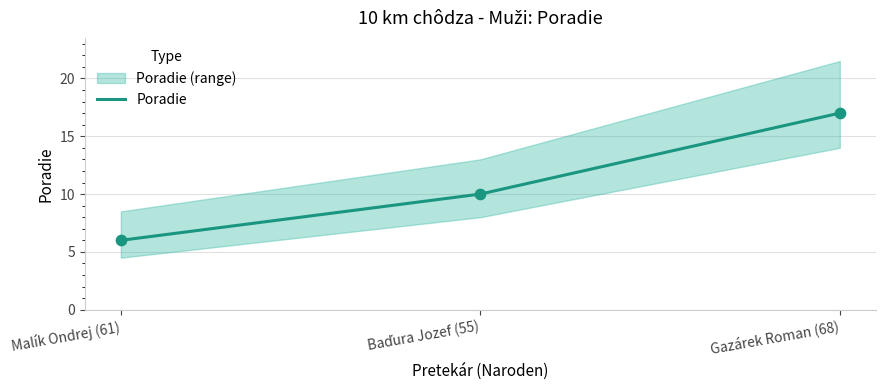

Approximately how many times larger is the value at Malík Ondrej (61) compared to Baďura Jozef (55)?

0.6